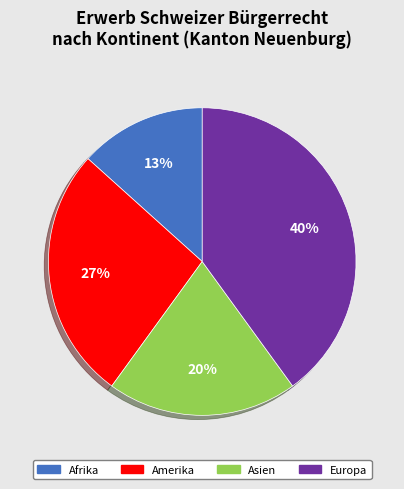

How many segments does this pie chart have?

4